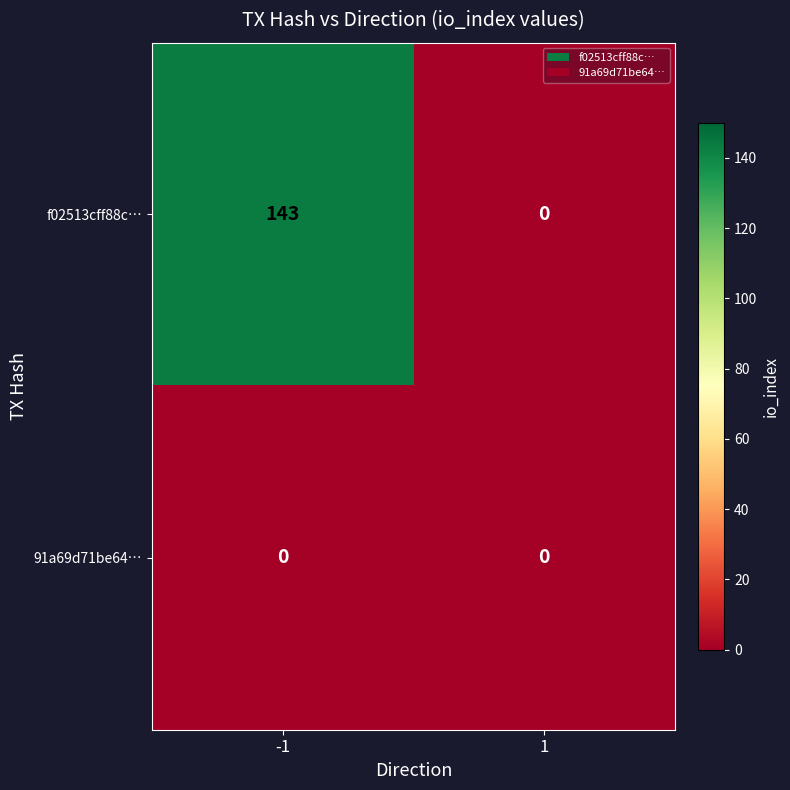

What is the difference between the highest and lowest values at -1?

143